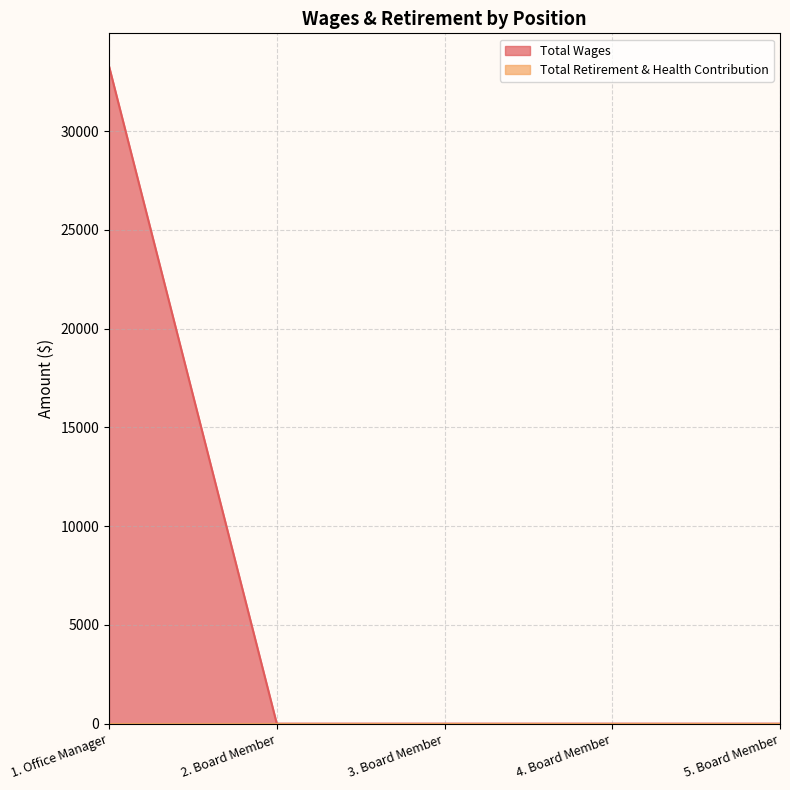

Where is the data nearest to the value 16640?

2. Board Member